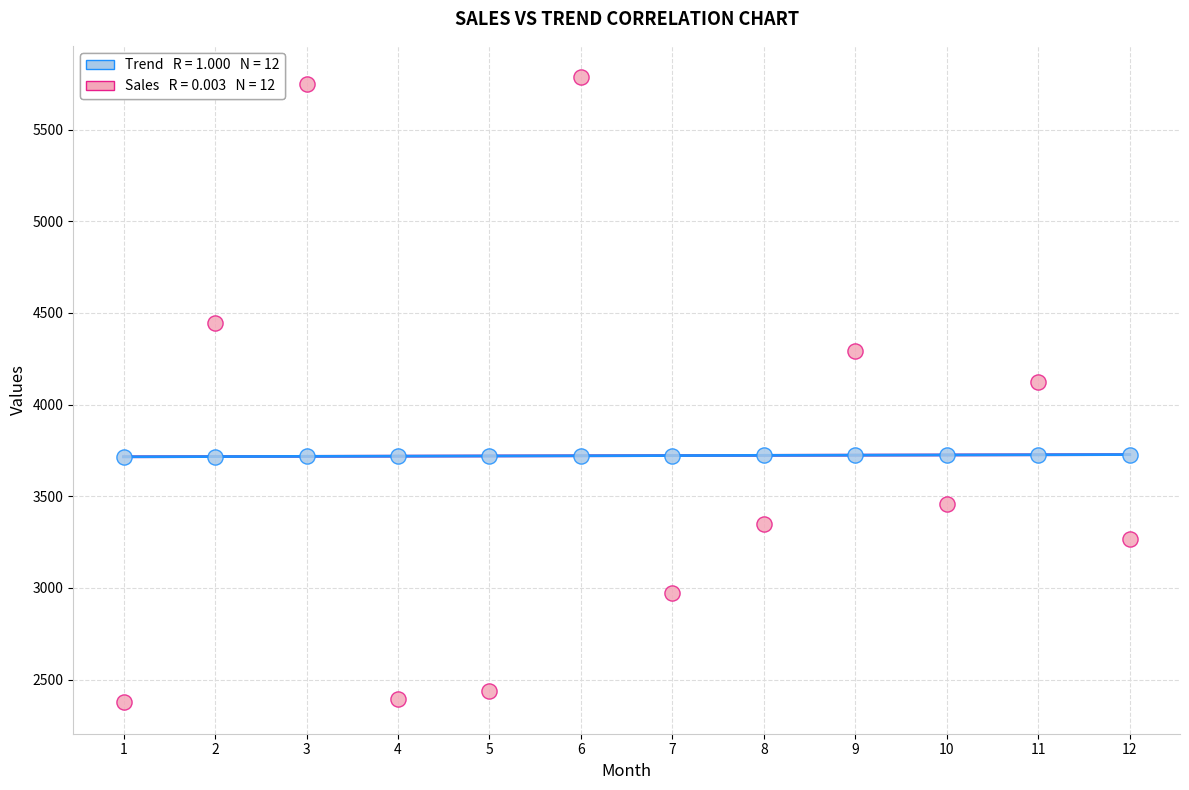

Across all data points, what is the range of Y values (max minus min)?

3412.0